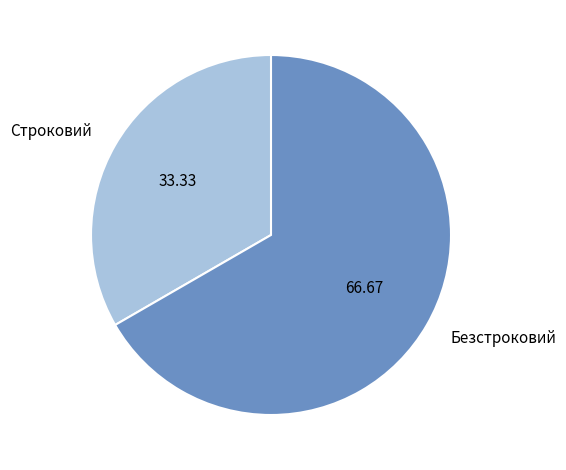

What is the largest slice in the pie chart?

Безстроковий